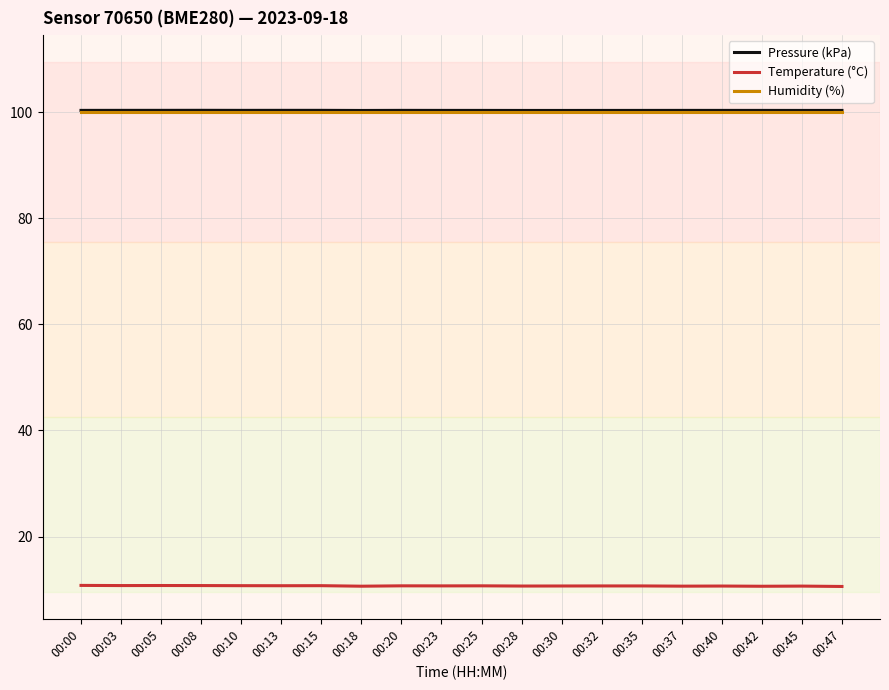

True or false: Temperature (°C) and Humidity (%) cross at least once.

False